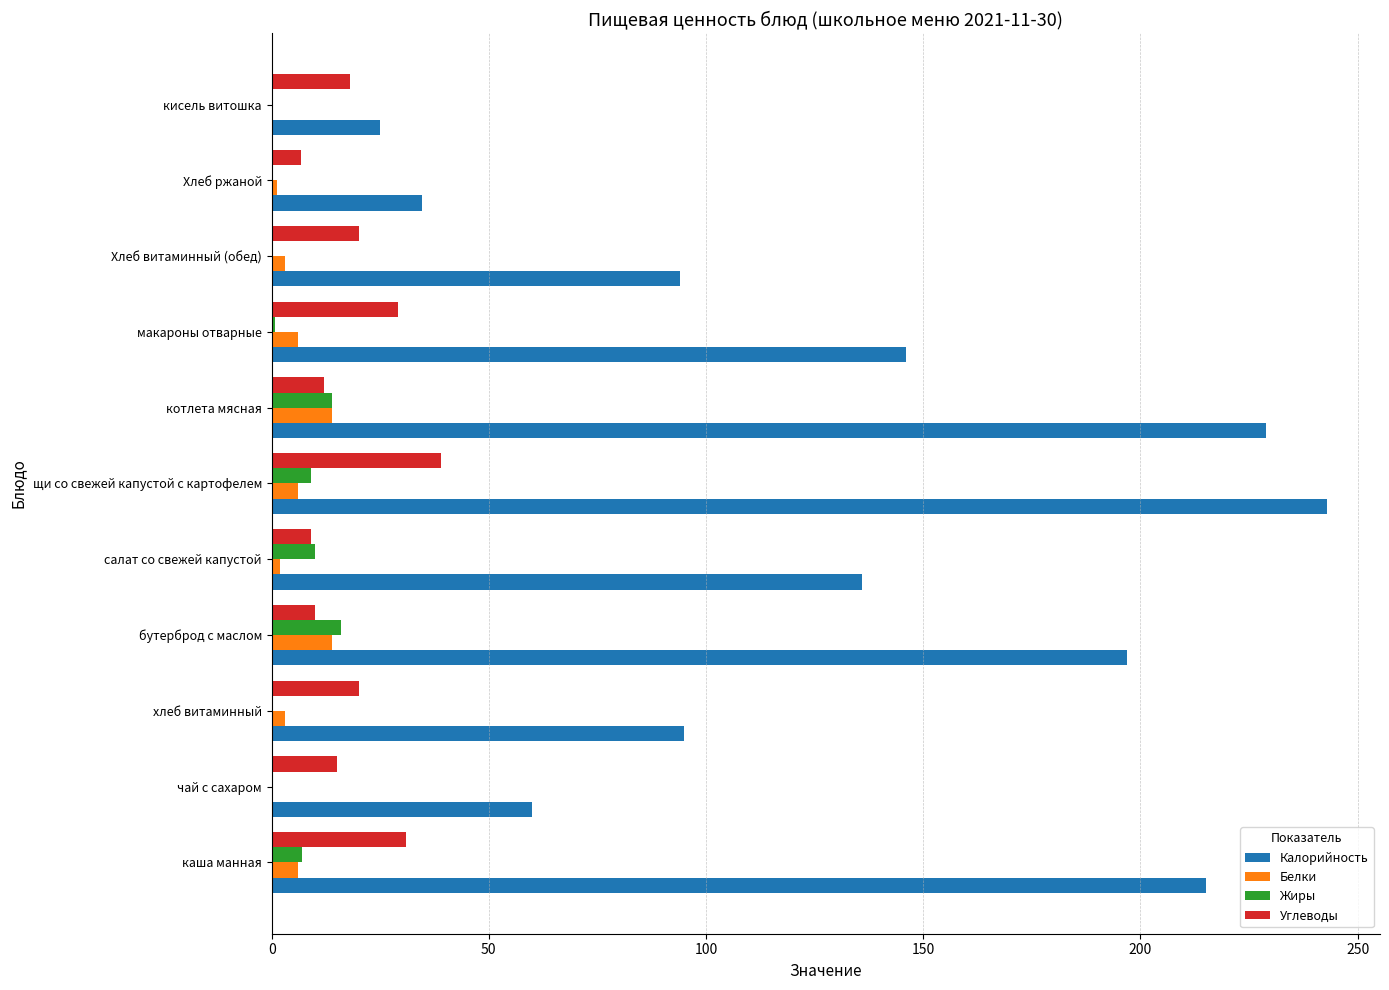

Which series has the largest total across all categories?

Калорийность